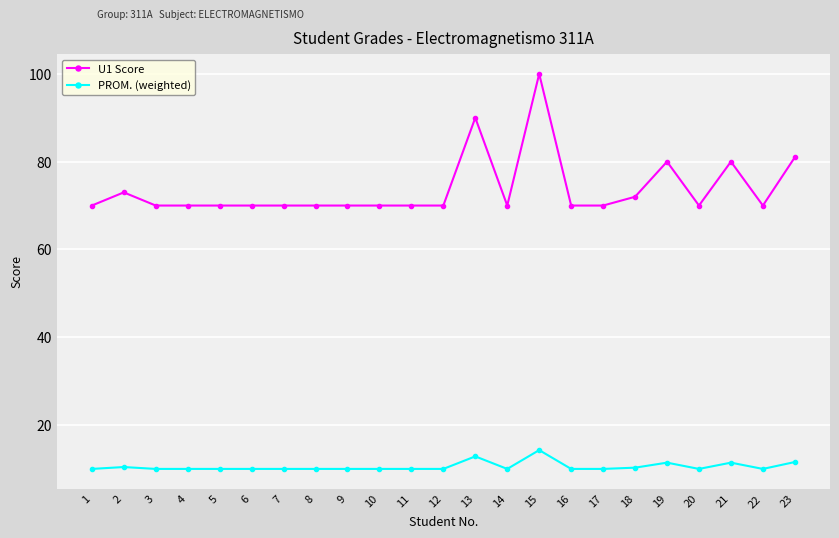

What is the greatest value displayed?

100.0